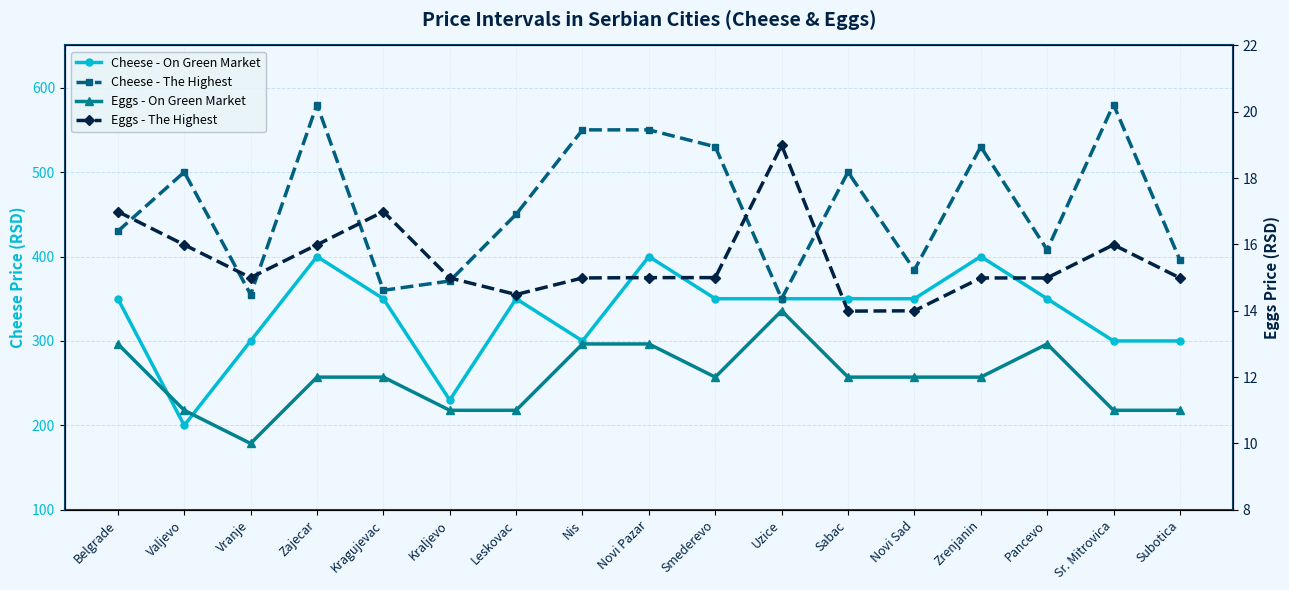

True or false: Eggs - On Green Market has more than 2 interior local peaks.

False